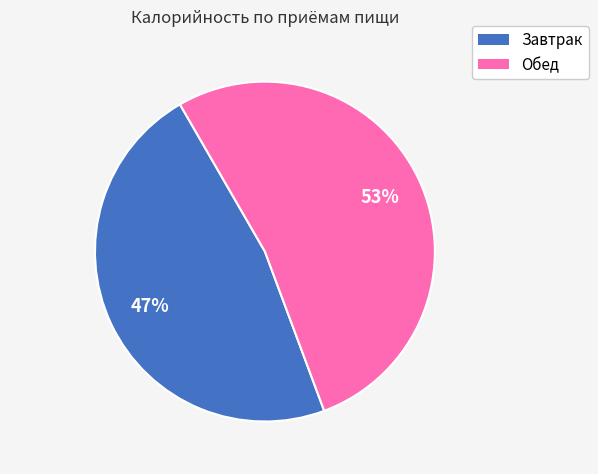

The Обед slice represents 53% of the pie. True or false?

True